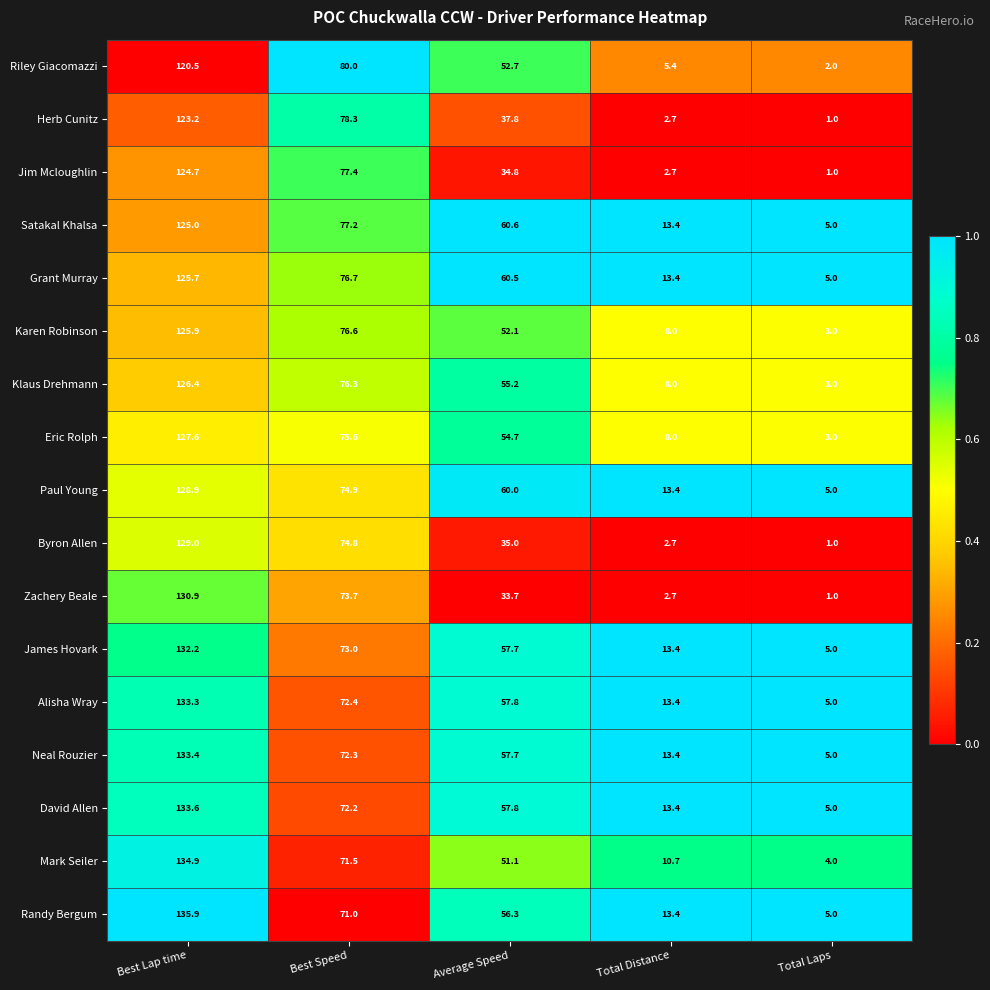

What is the difference between the highest and lowest values at Total Laps?

4.0